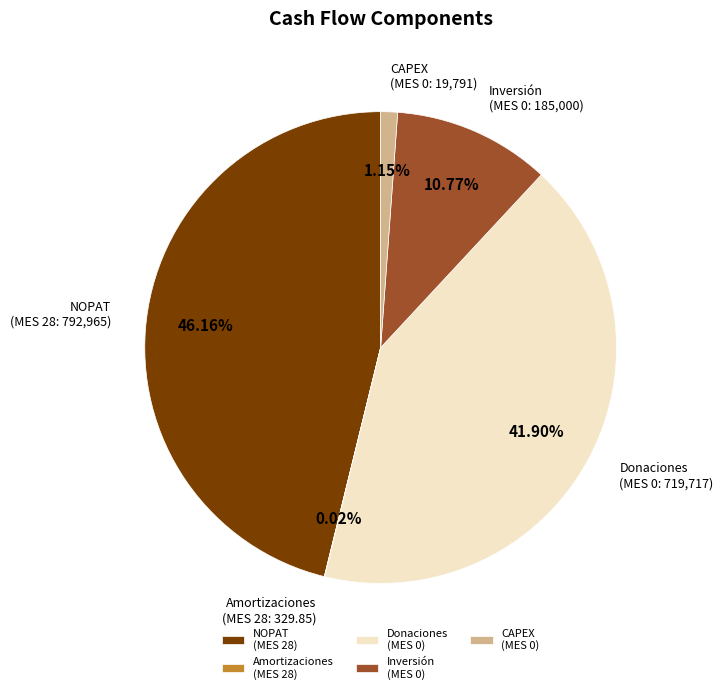

Approximately how many times larger is the value at Donaciones (MES 0) compared to Inversión (MES 0)?

3.9